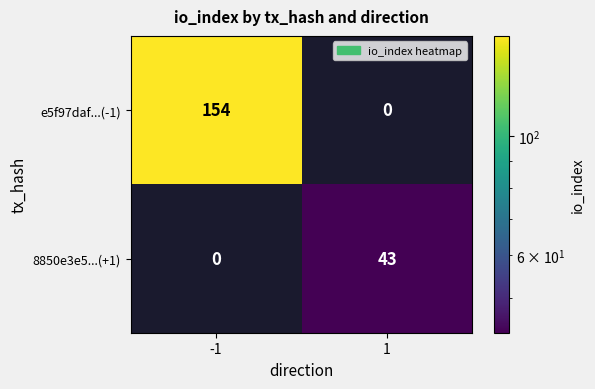

What is the difference between the 8850e3e5...(+1) values at 1 and -1?

43